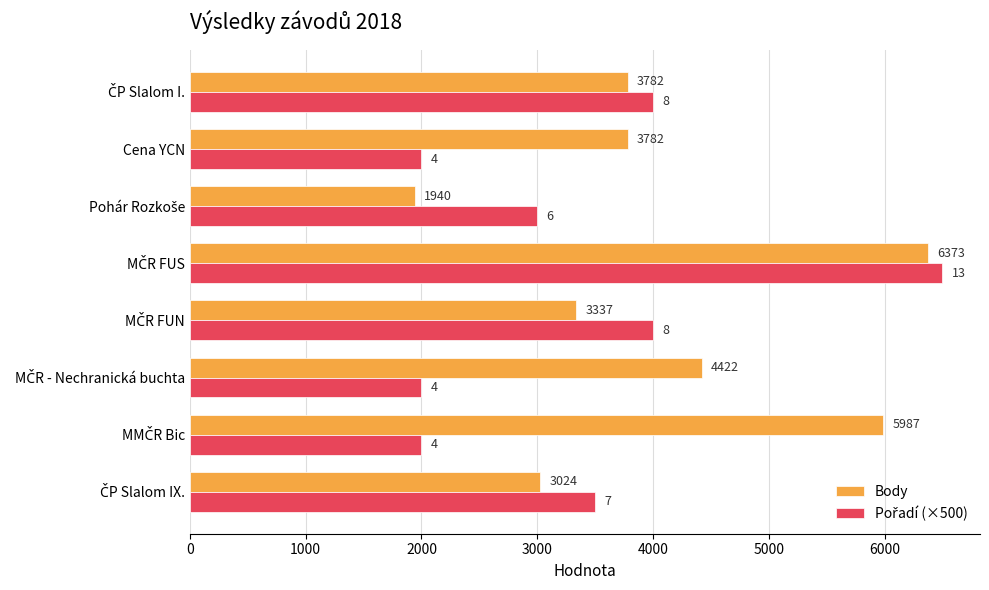

At how many categories does at least one series exceed 4064?

3